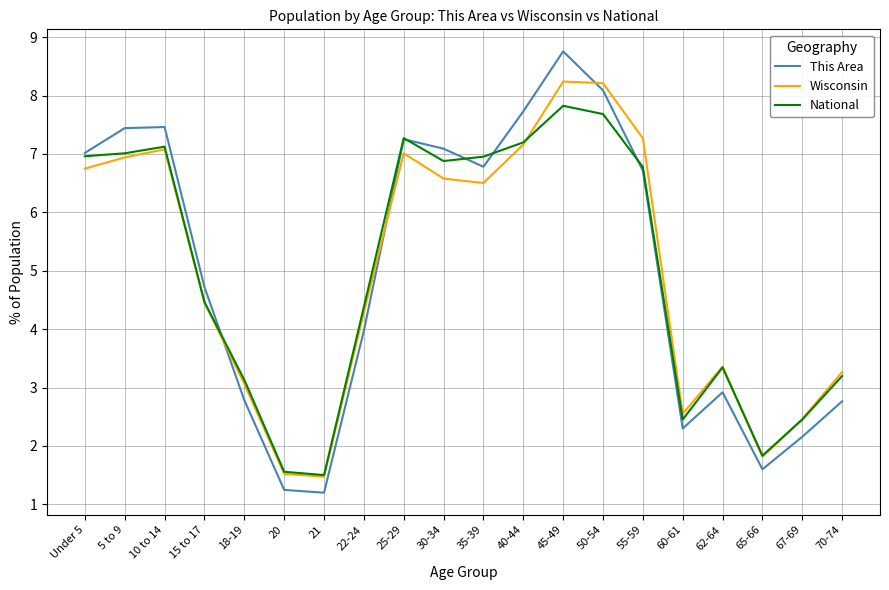

Which series ends up on top after the final intersection of National and This Area?

National